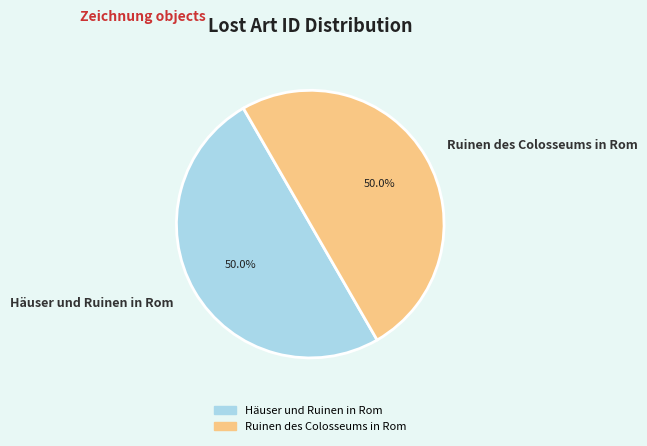

What percentage is NOT represented by Ruinen des Colosseums in Rom?

50.0%